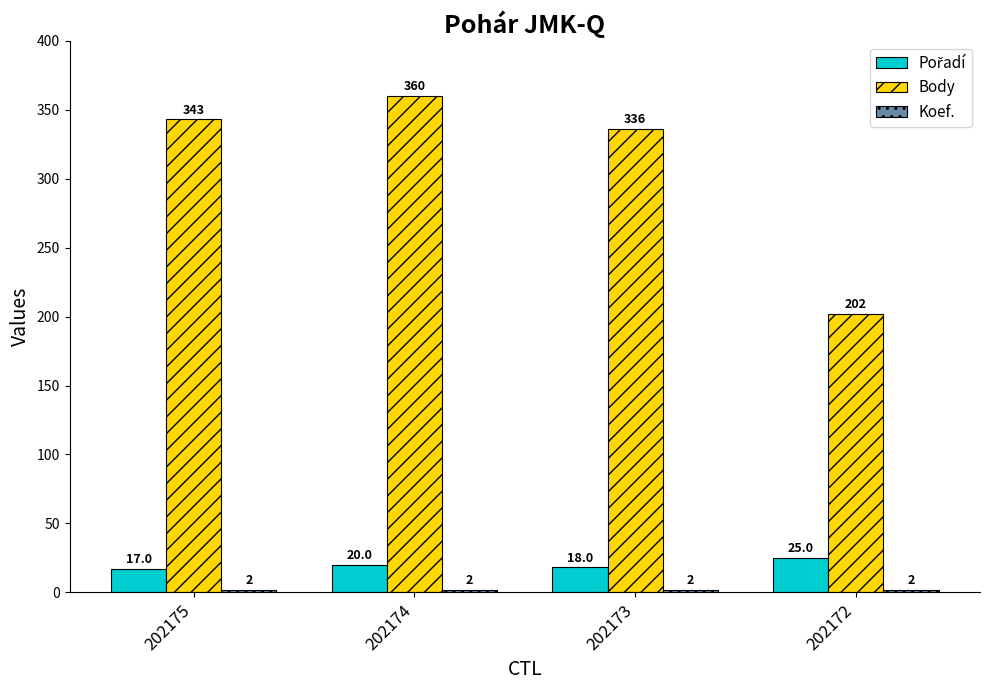

Which category has the highest value in the Body series?

202174